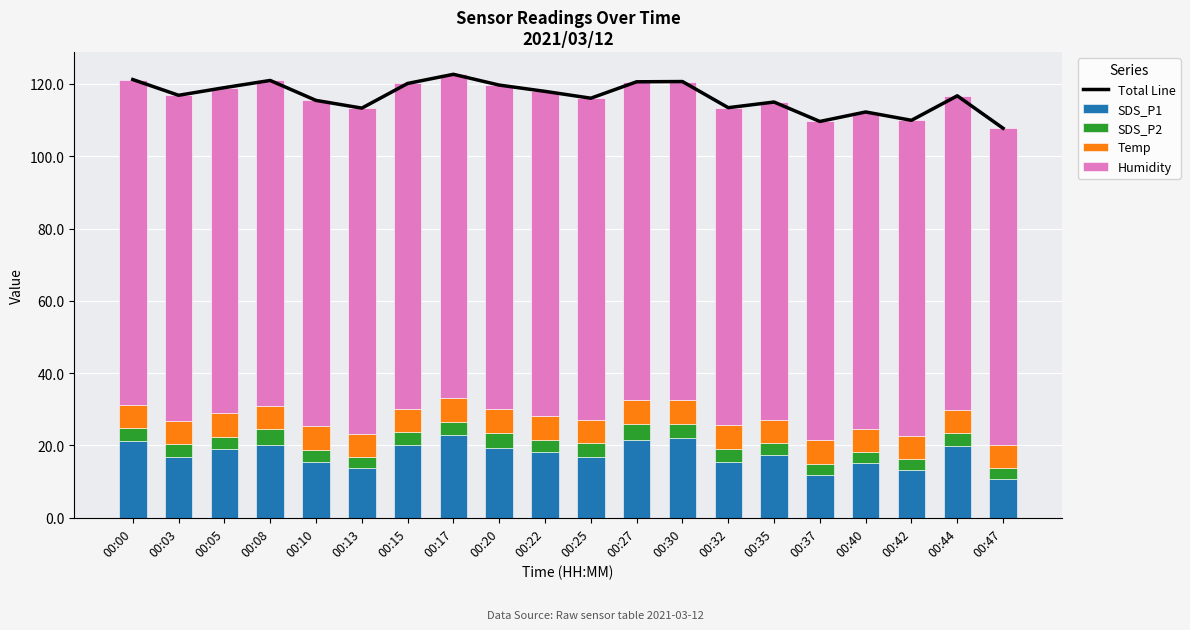

At 00:35, list the series in order from largest to smallest.

Total Line, Humidity, SDS_P1, Temp, SDS_P2